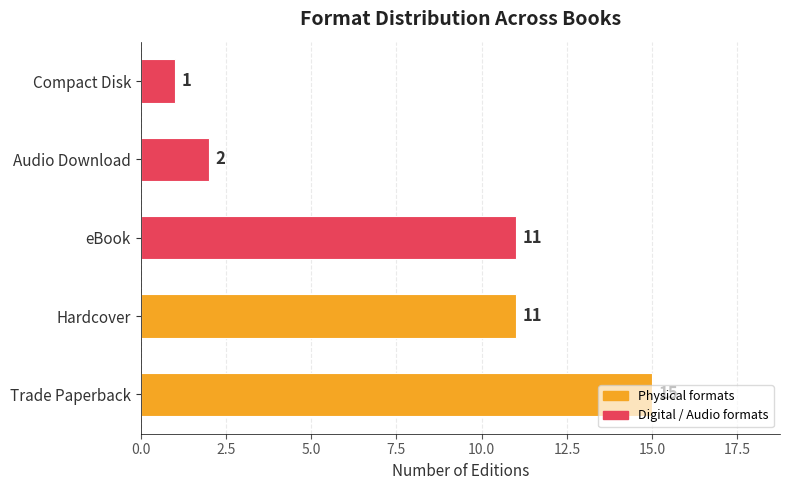

Approximately how many times larger is the value at Trade Paperback compared to Compact Disk?

15.0